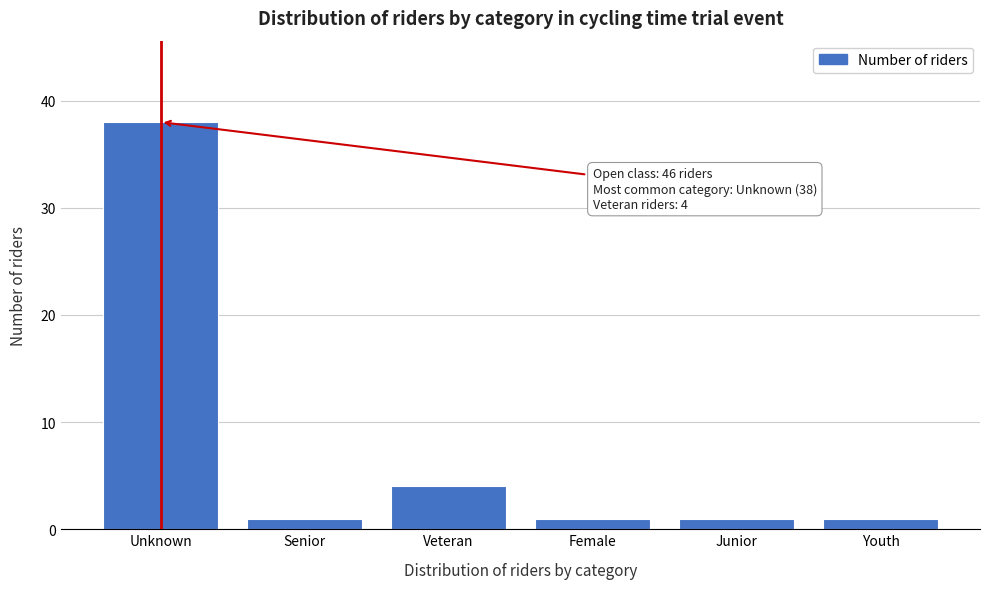

Reading left to right, extract all data points from this chart.

38	1	4	1	1	1